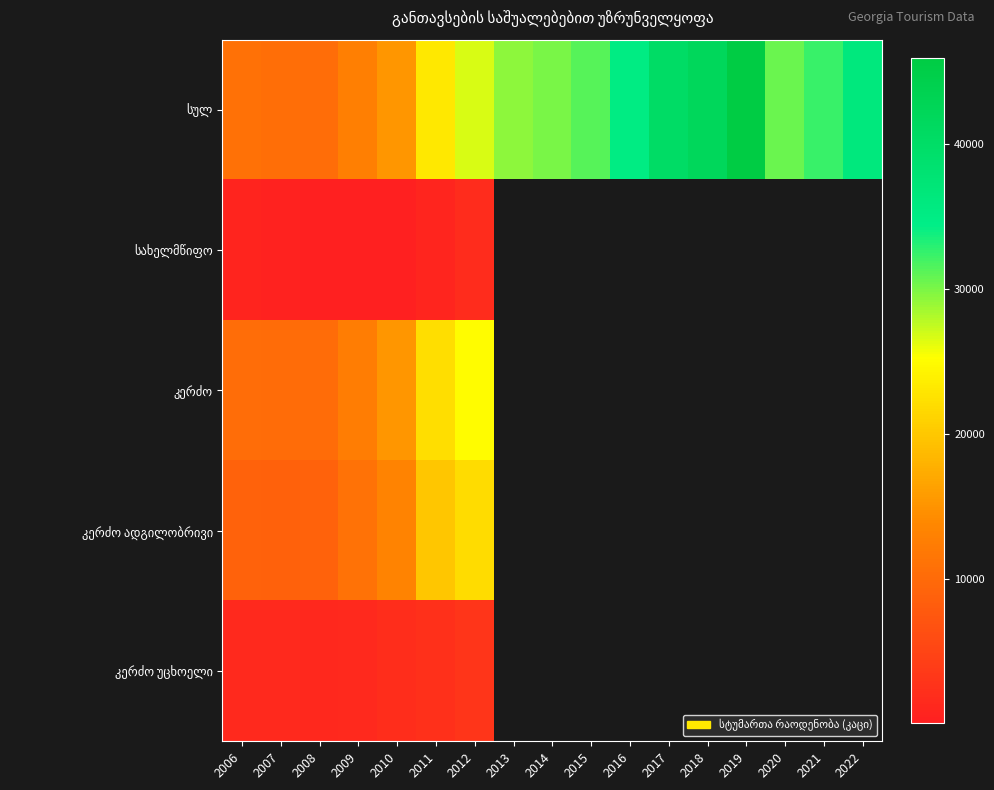

What is the difference between the სულ values at 2006 and 2018?

31002.0